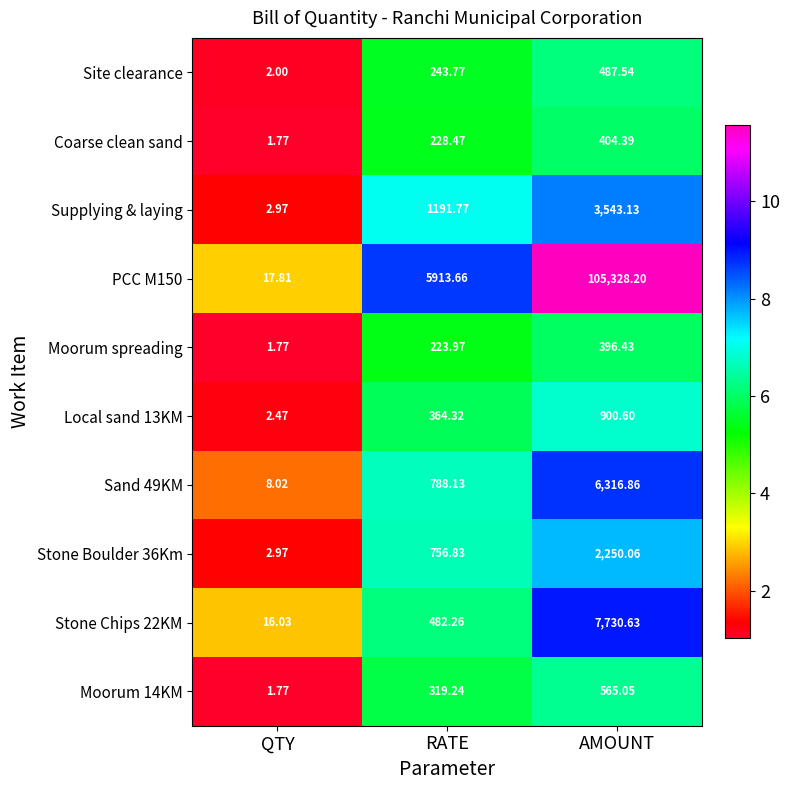

List the labels in order of Moorum spreading value, largest first.

AMOUNT, RATE, QTY